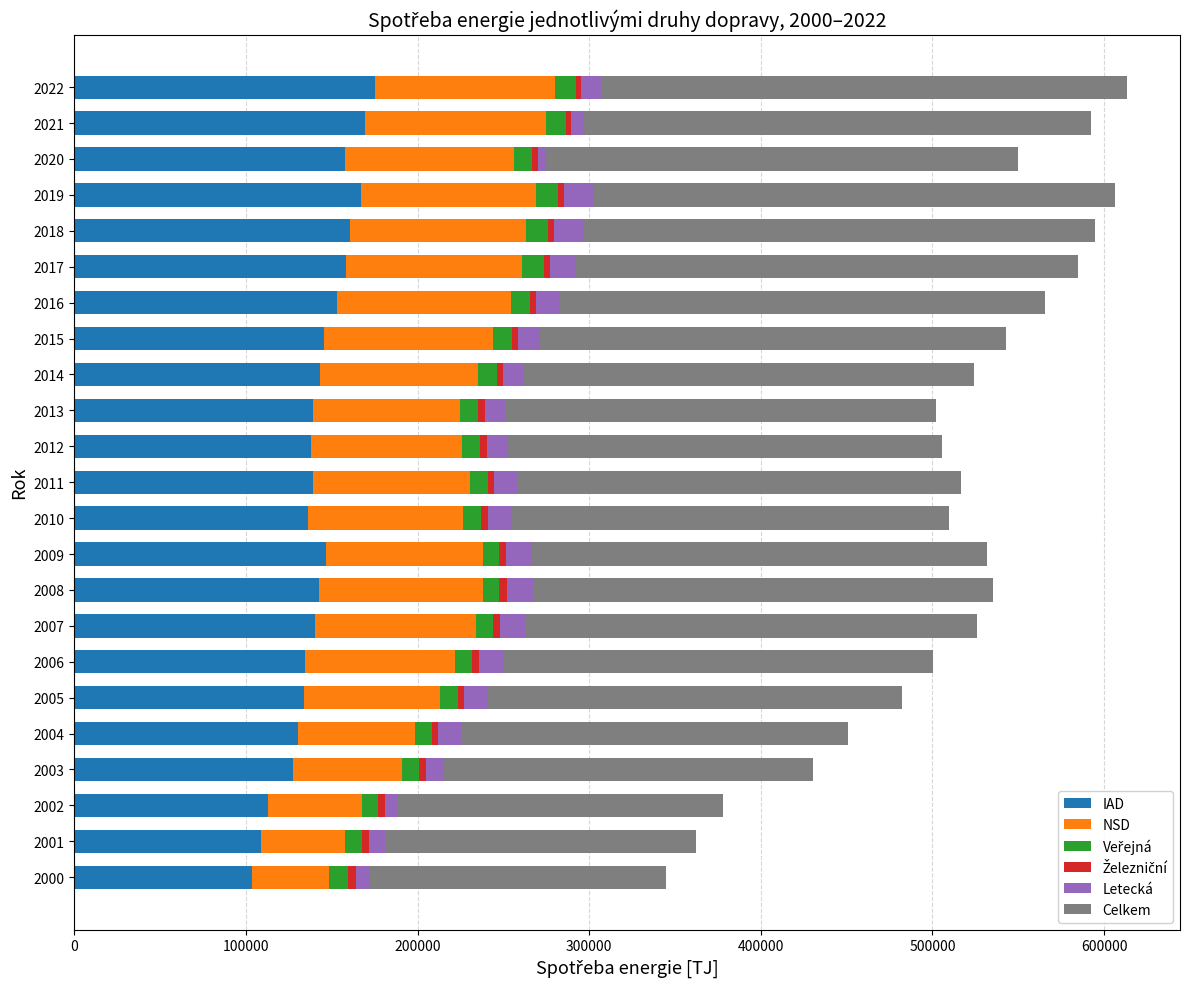

What is the lowest value of the IAD series?

103375.5